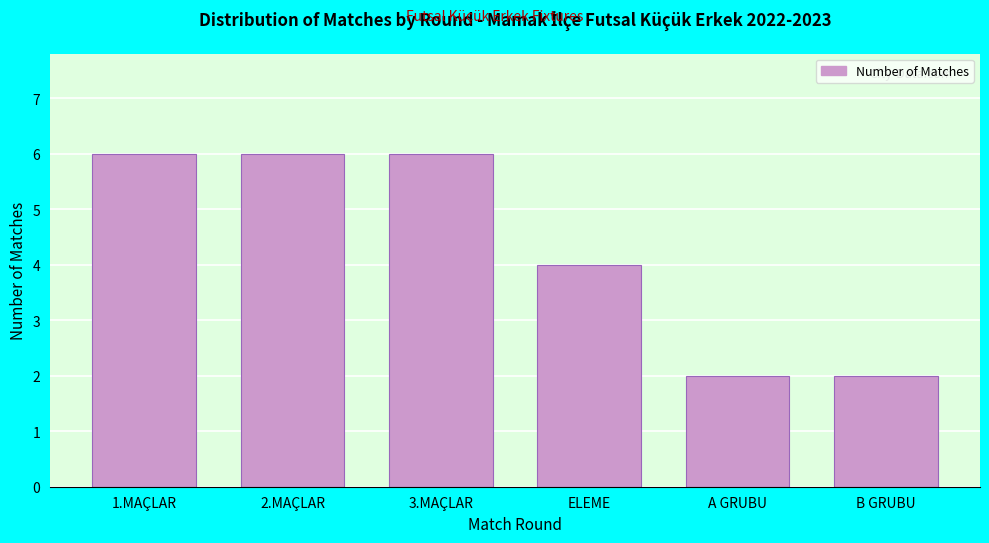

Reading left to right, what are all the values shown in this chart?

1.MAÇLAR=6	2.MAÇLAR=6	3.MAÇLAR=6	ELEME=4	A GRUBU=2	B GRUBU=2